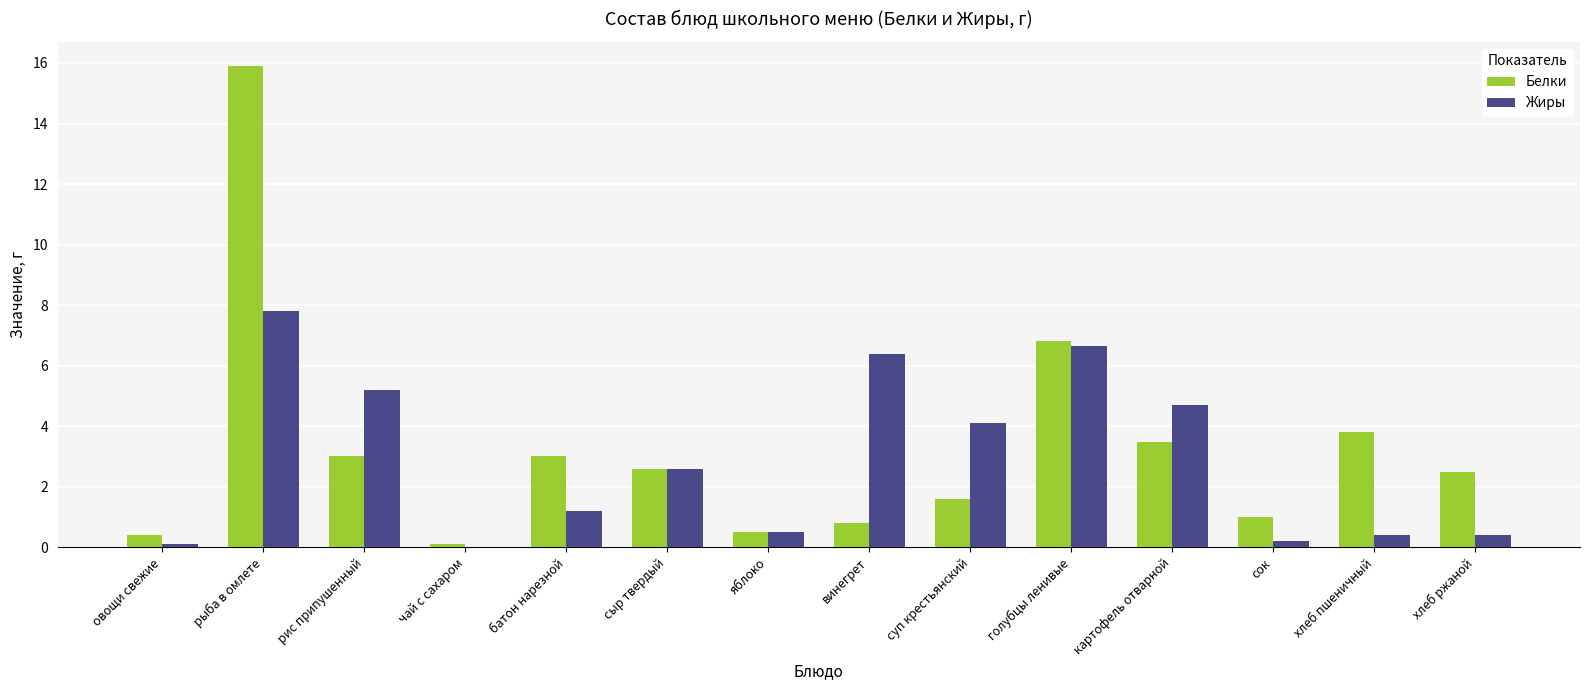

Is it true that Белки equals 1.6 at голубцы ленивые?

False